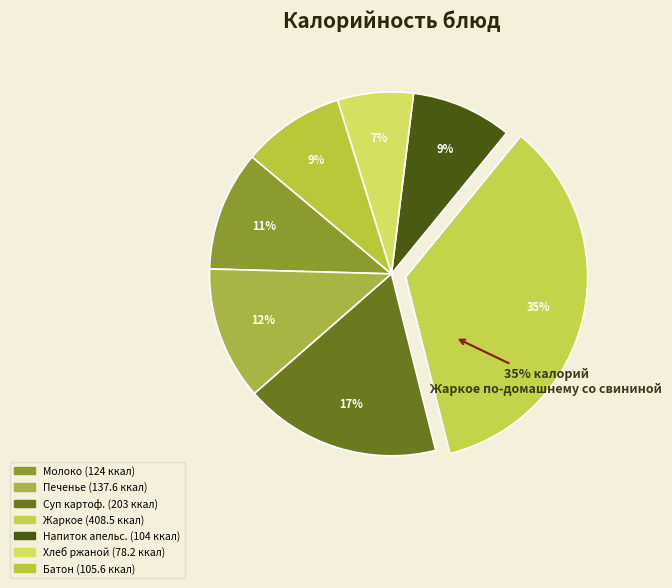

How many segments does this pie chart have?

7